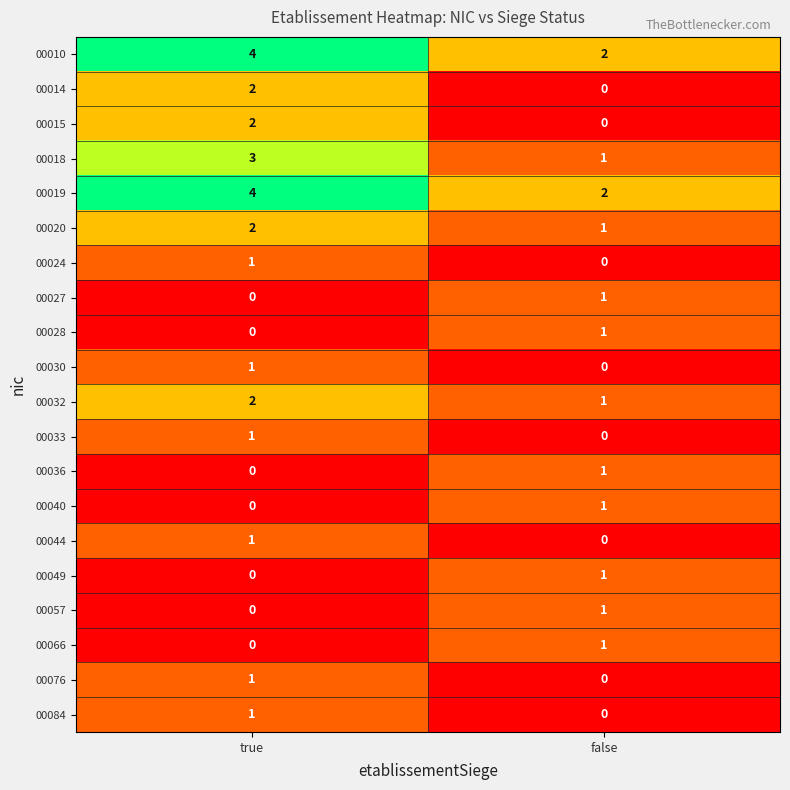

Where is 00066 nearest to the value 0?

true